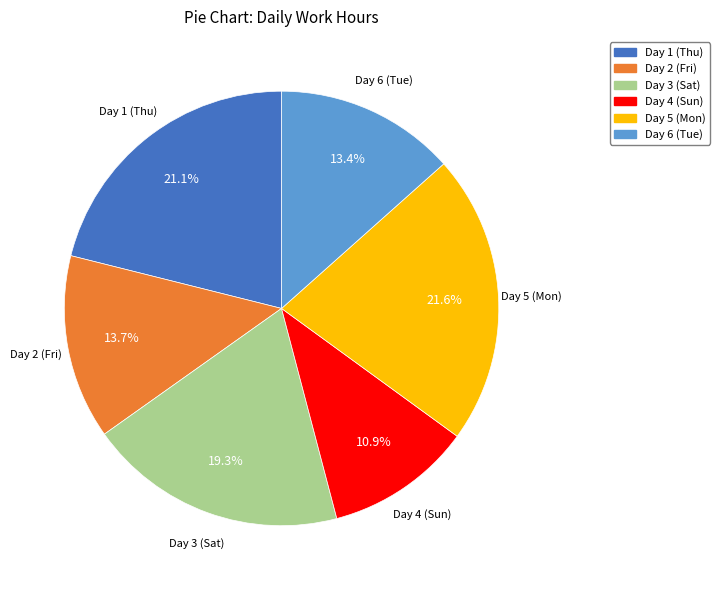

Is Day 2 (Fri) the majority of the pie?

No